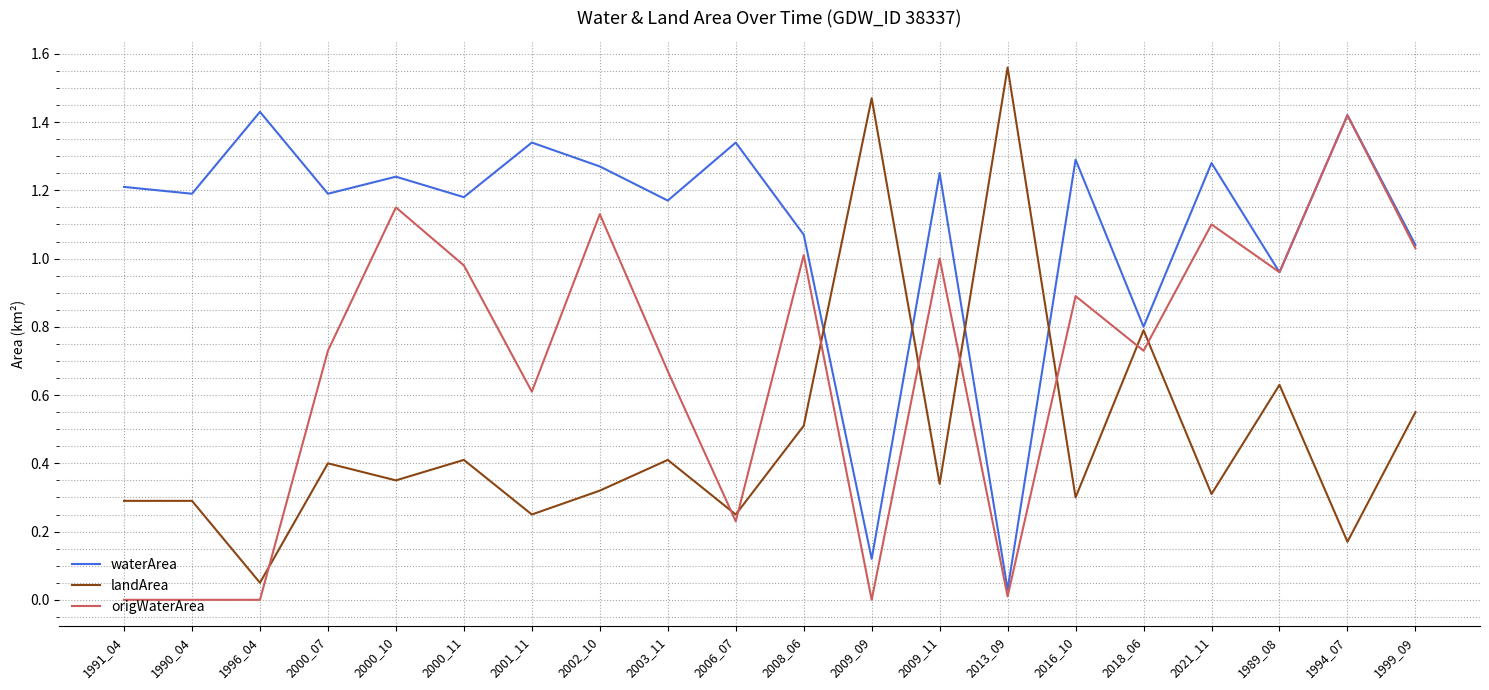

The origWaterArea series shows 1.0 at 2008_06. True or false?

True